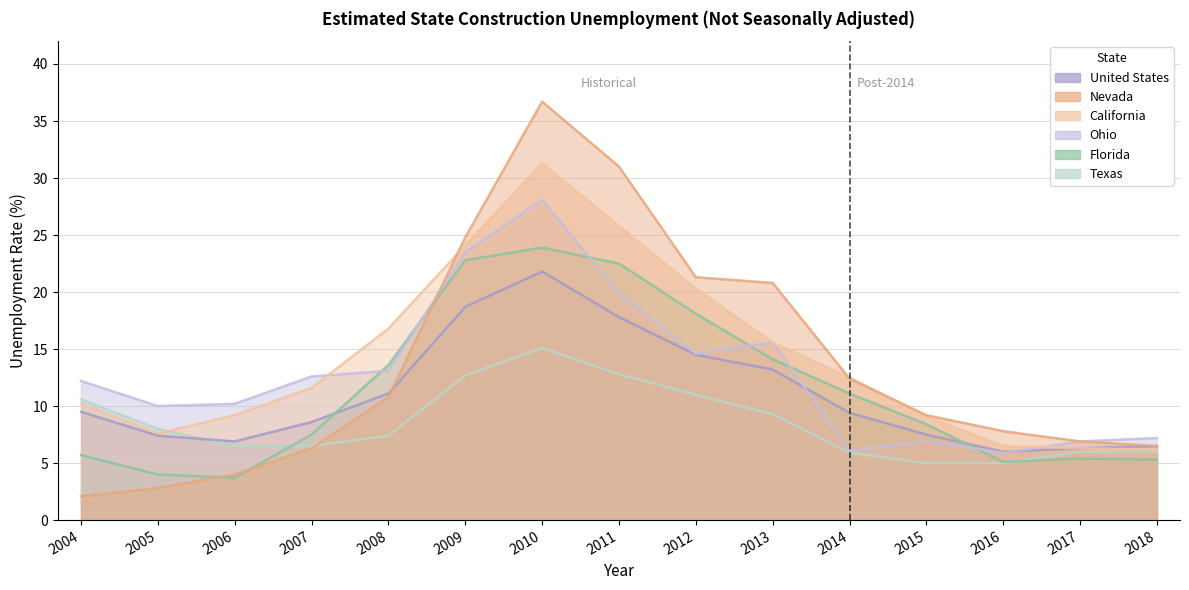

Which label corresponds to the largest value in the chart?

2010